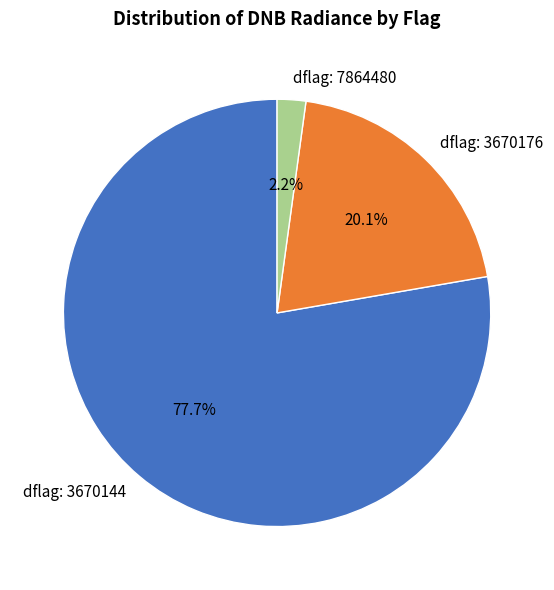

Which category has the smallest portion of the pie?

dflag: 7864480